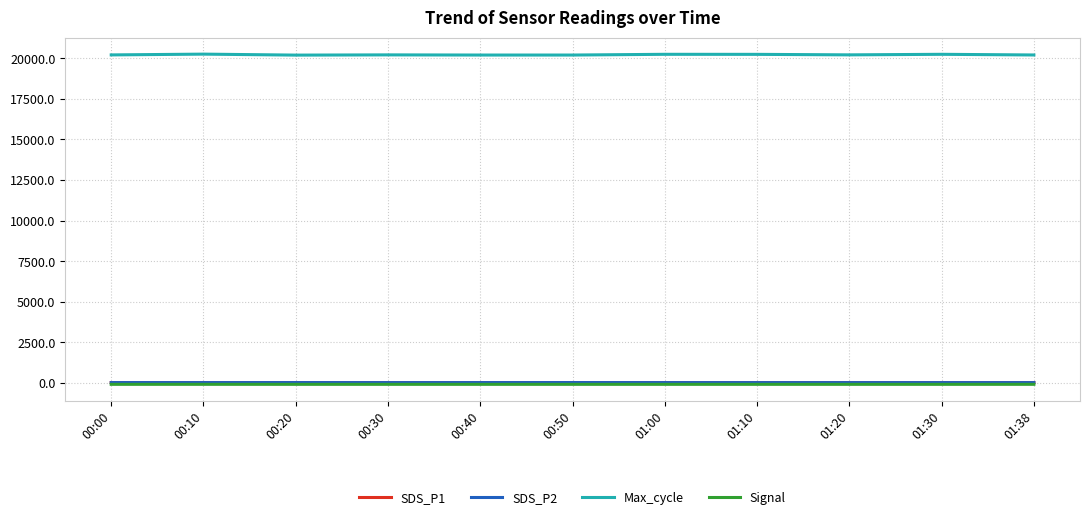

What is the minimum value shown in the chart?

-79.0